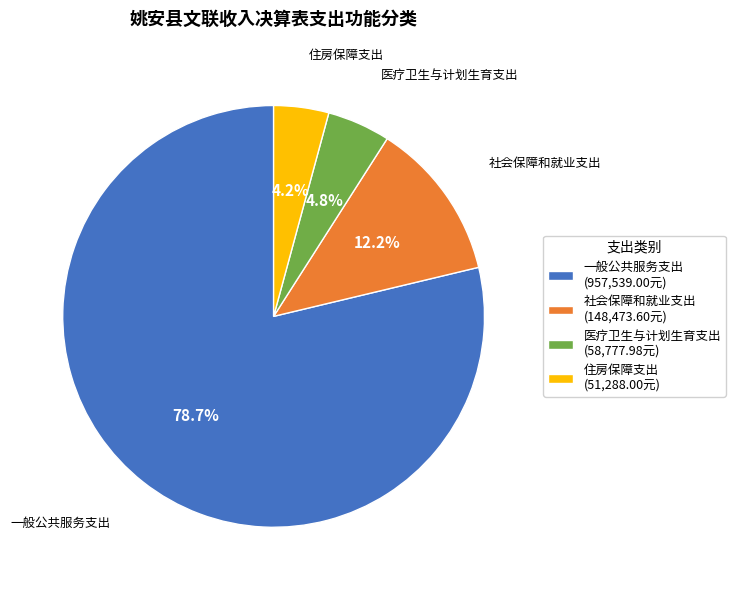

Approximately how many times larger is the value at 一般公共服务支出 compared to 住房保障支出?

18.7